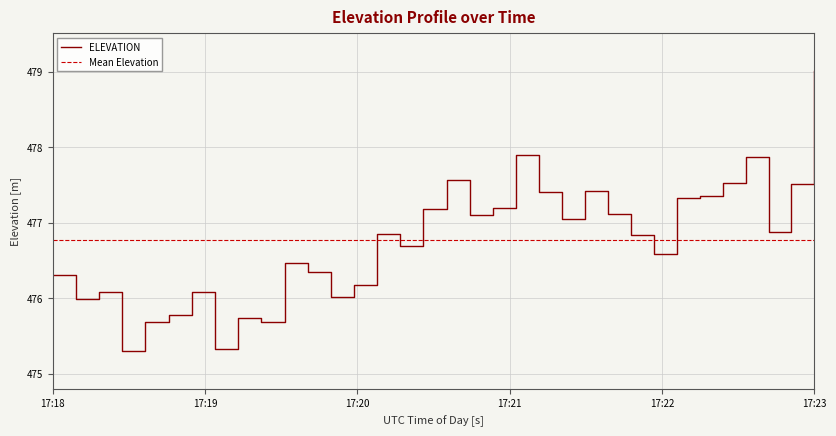

What is the maximum value for ELEVATION?

479.0